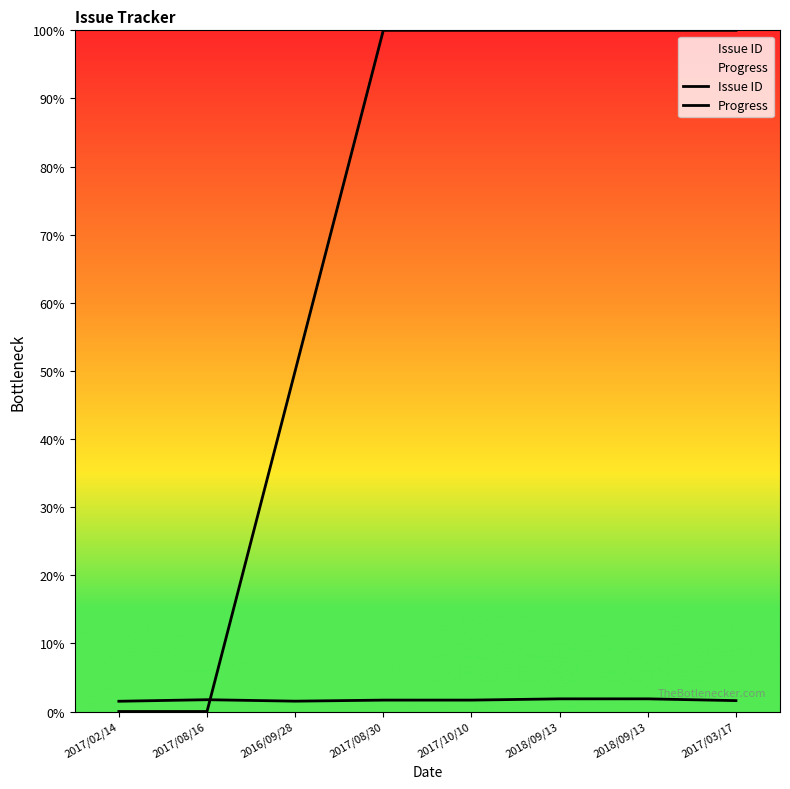

Rank the series at 2017/03/17 from lowest to highest value.

Issue ID, Progress